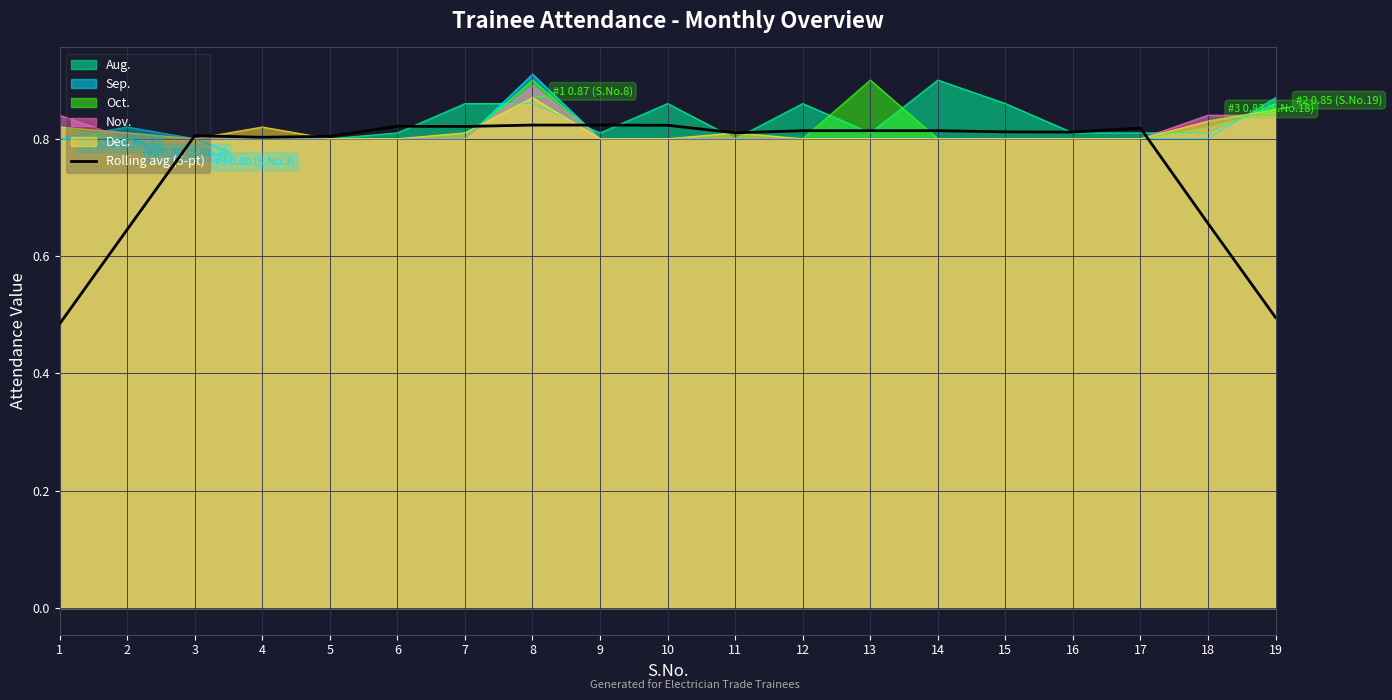

What is the sum of all values?

14.5